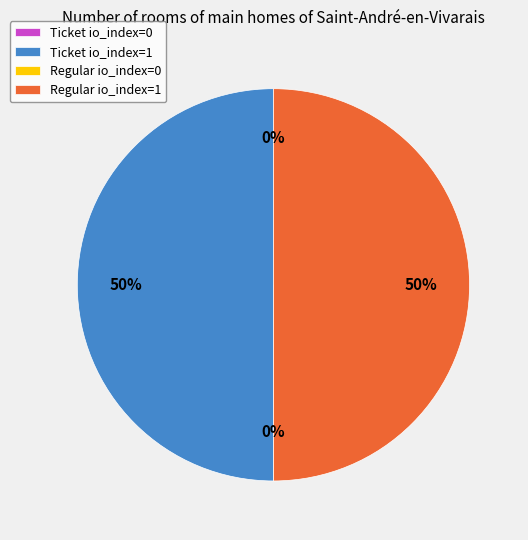

To the nearest percent, what is the difference between the largest and smallest slice percentages?

50%